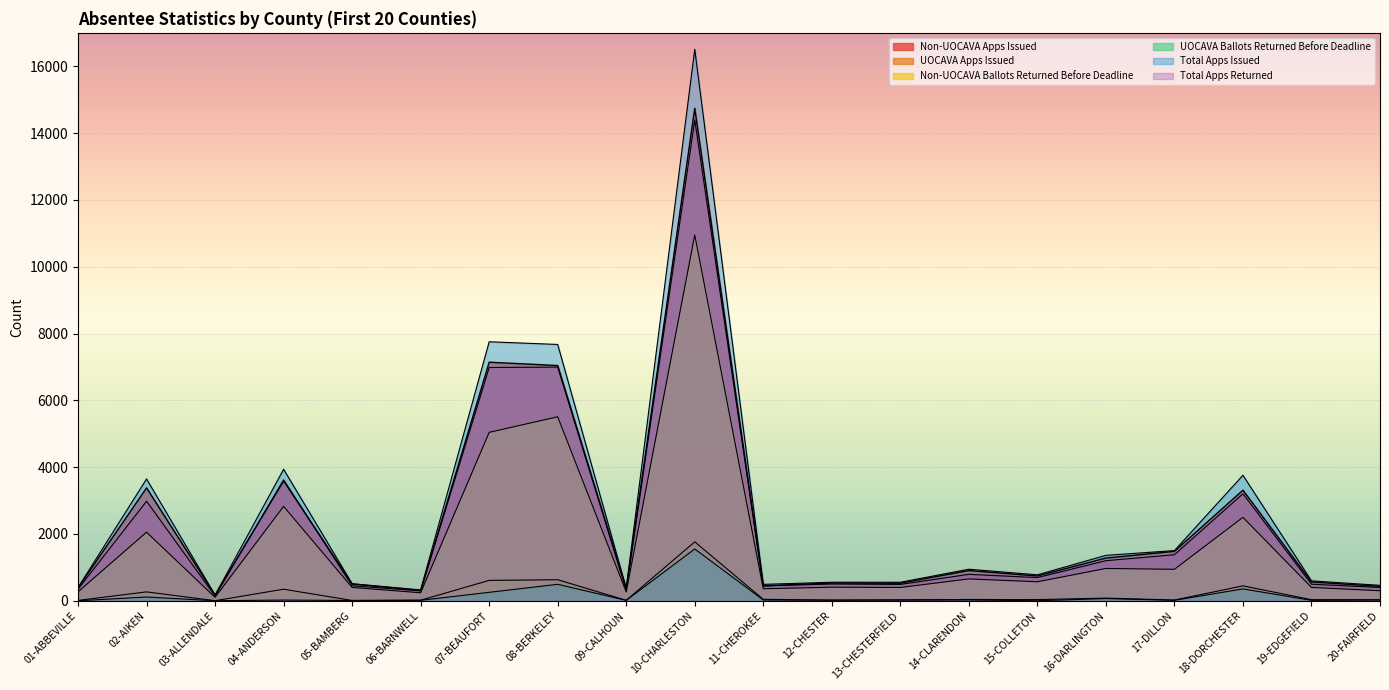

Which has a higher value, 03-ALLENDALE or 12-CHESTER?

12-CHESTER